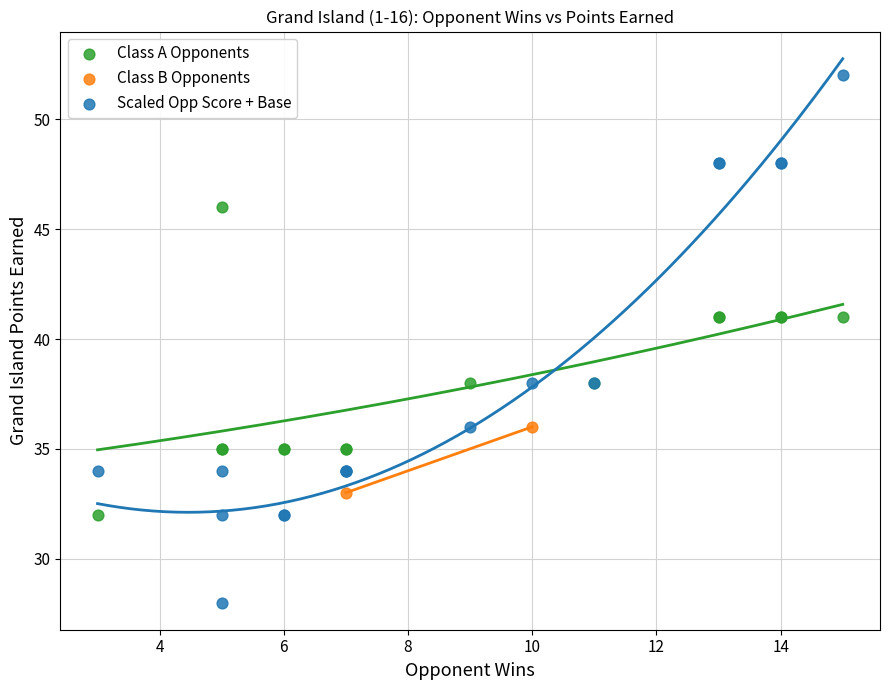

Which series has the widest spread of Y values?

Scaled Opp Score + Base